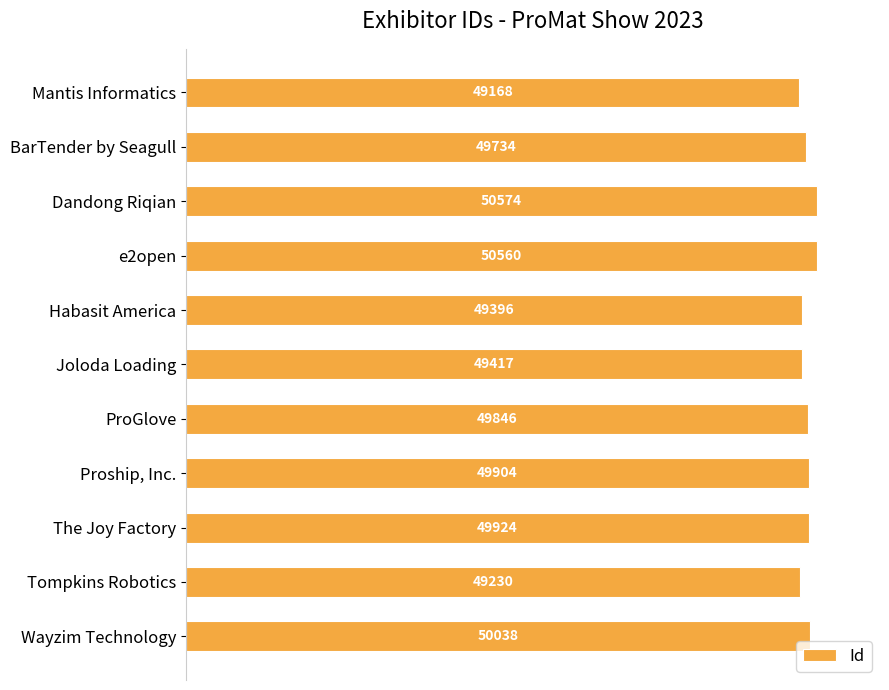

How many bars are there in total?

11